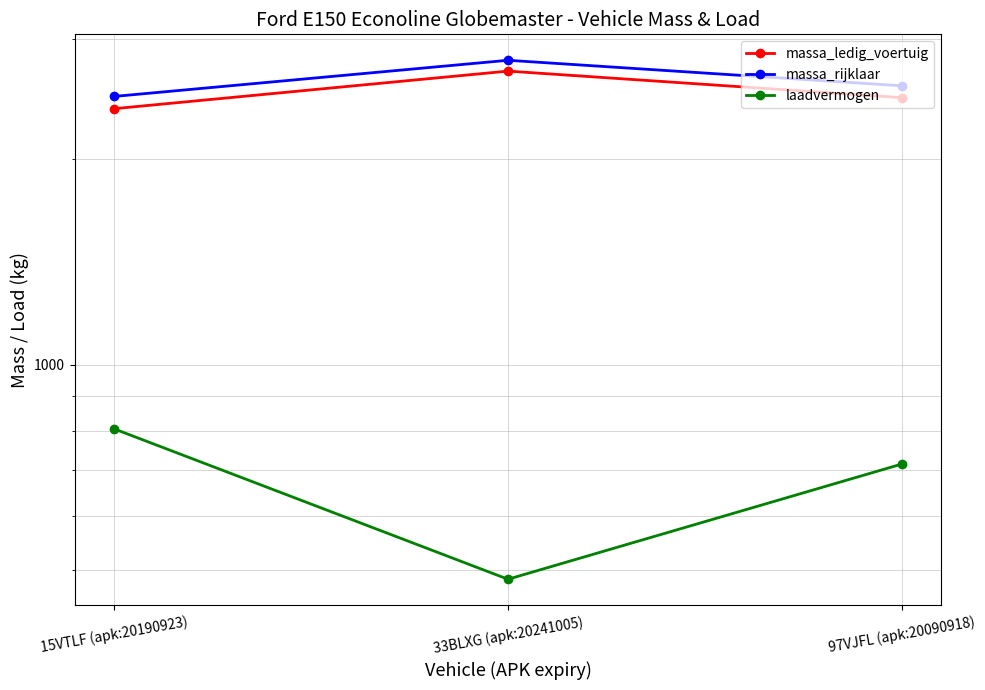

Rank the categories by laadvermogen value from lowest to highest.

33BLXG (apk:20241005), 97VJFL (apk:20090918), 15VTLF (apk:20190923)